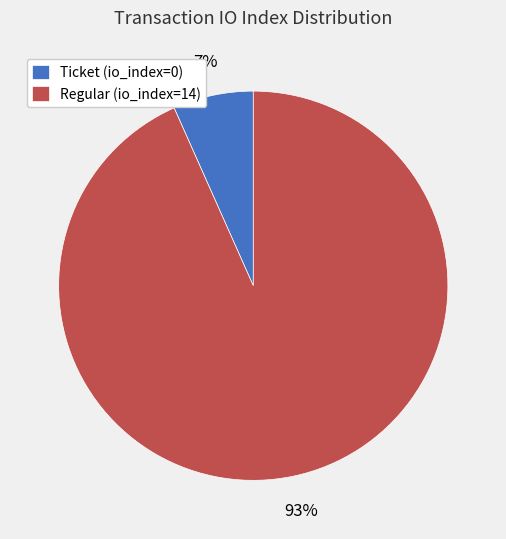

Rank the categories by value from highest to lowest.

Regular (io_index=14), Ticket (io_index=0)